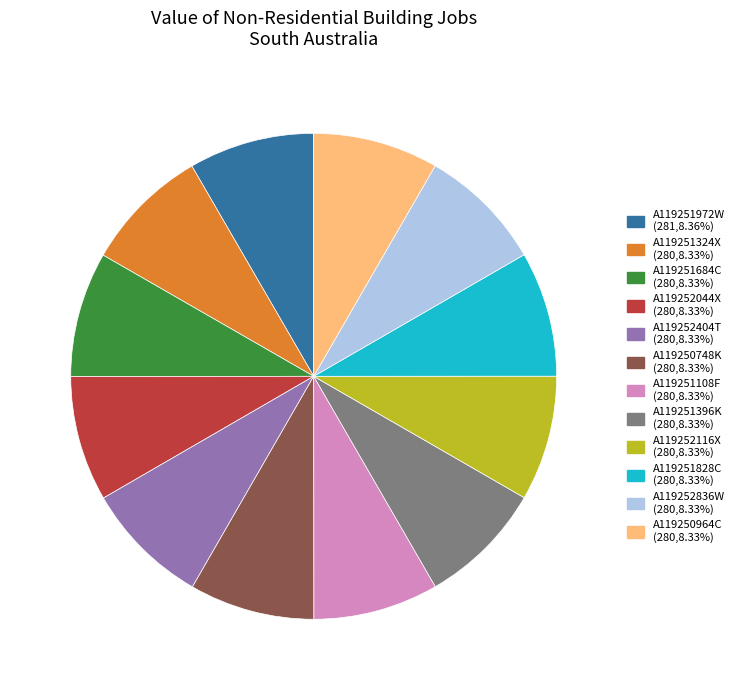

True or false: A119252836W accounts for 1% of the total.

False